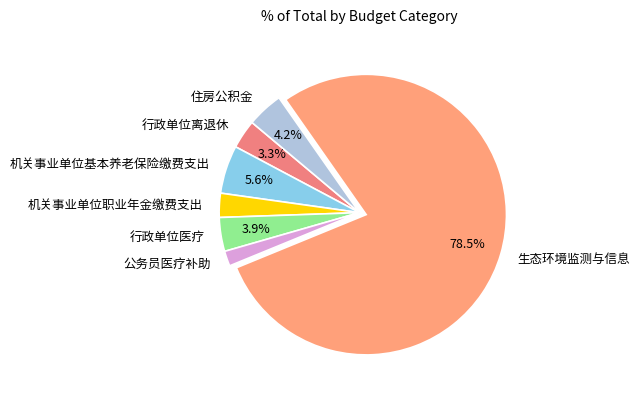

Is the sum of 住房公积金 and 行政单位离退休 greater than half?

No